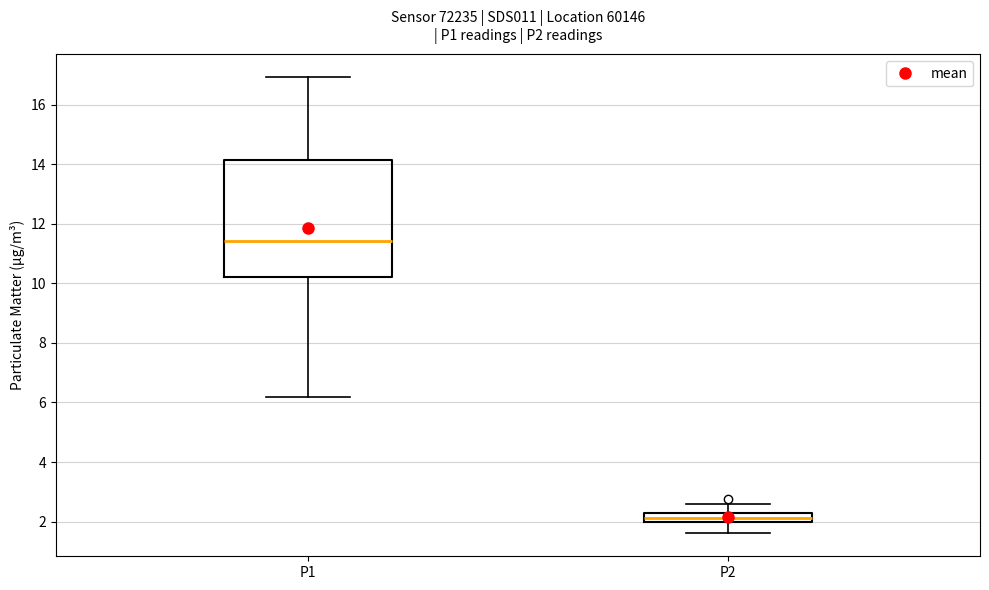

Where is the lower edge of the box for P1 on the y-axis? The values are not printed on the chart, so give them approximately, as read against the axis.

10.2